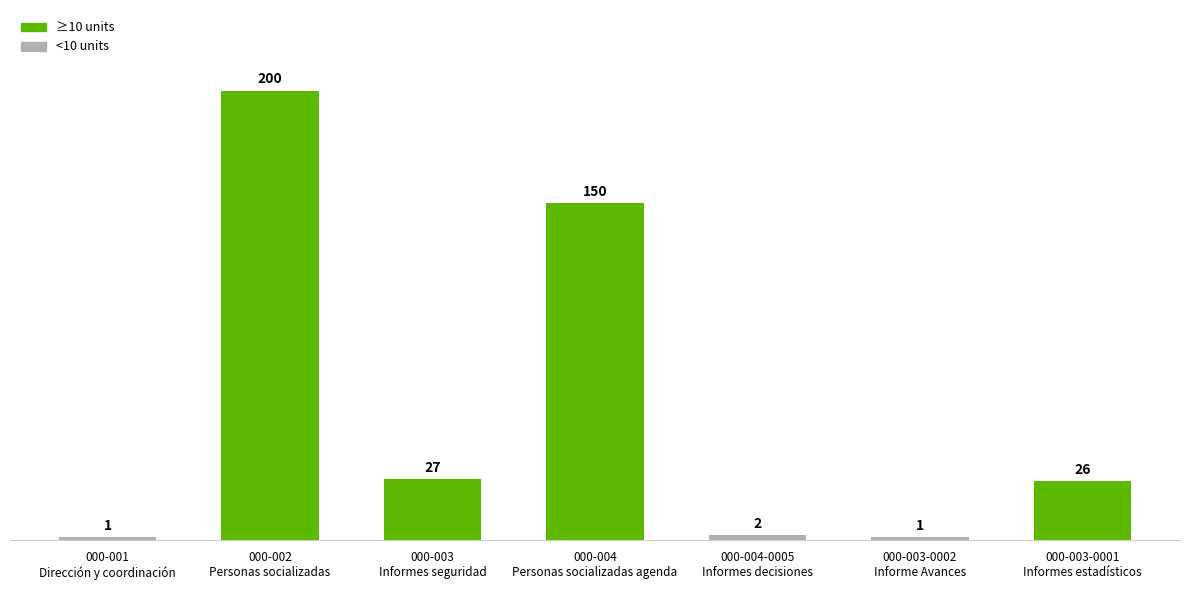

Reading left to right, transcribe all the data shown in this chart.

000-001
Dirección y coordinación=1	000-002
Personas socializadas=200	000-003
Informes seguridad=27	000-004
Personas socializadas agenda=150	000-004-0005
Informes decisiones=2	000-003-0002
Informe Avances=1	000-003-0001
Informes estadísticos=26